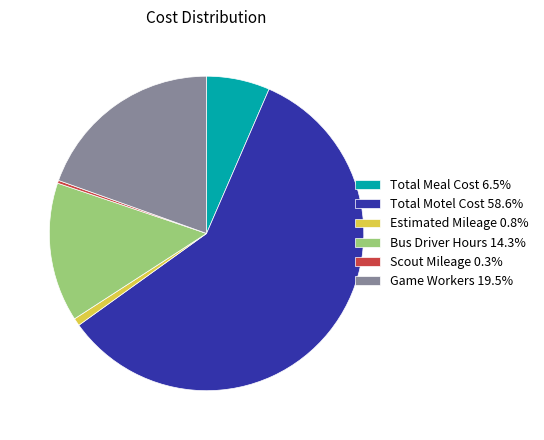

Approximately how many times larger is the value at Game Workers 19.5% compared to Total Meal Cost 6.5%?

3.0